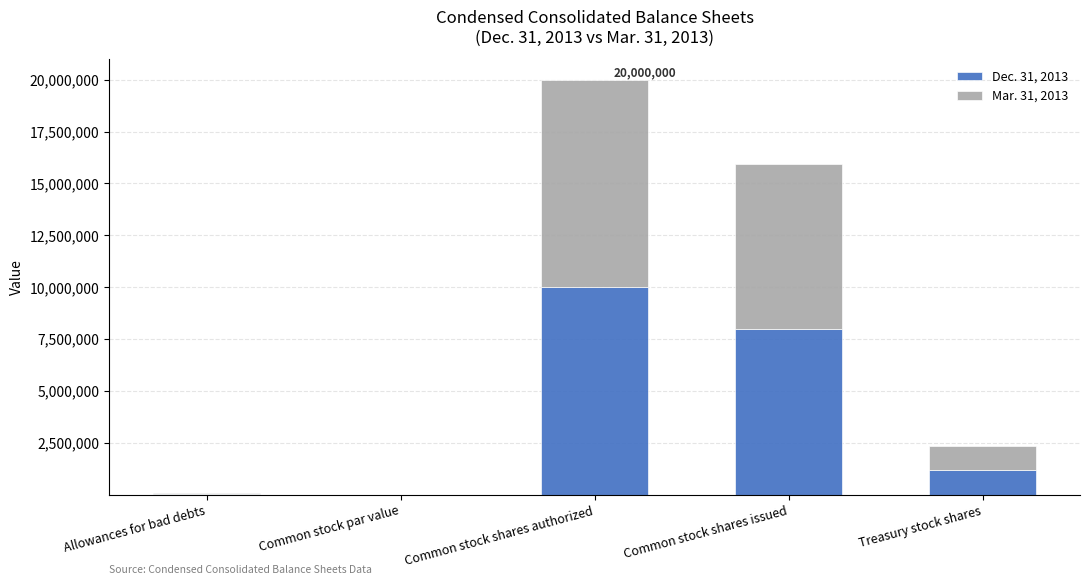

How many series are shown in this chart?

2